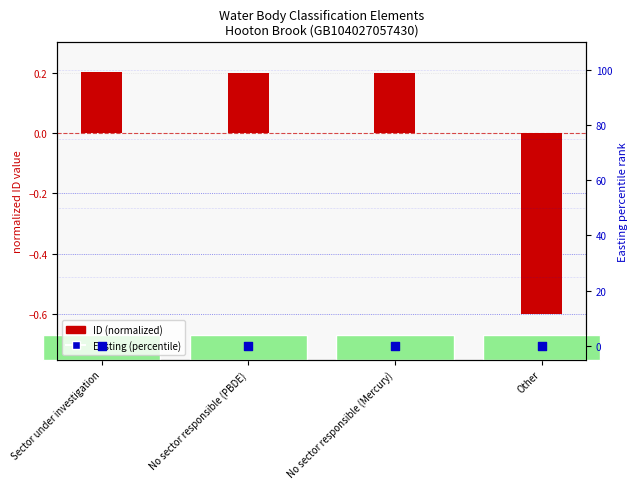

Which series contains the highest Y value?

ID (normalized)